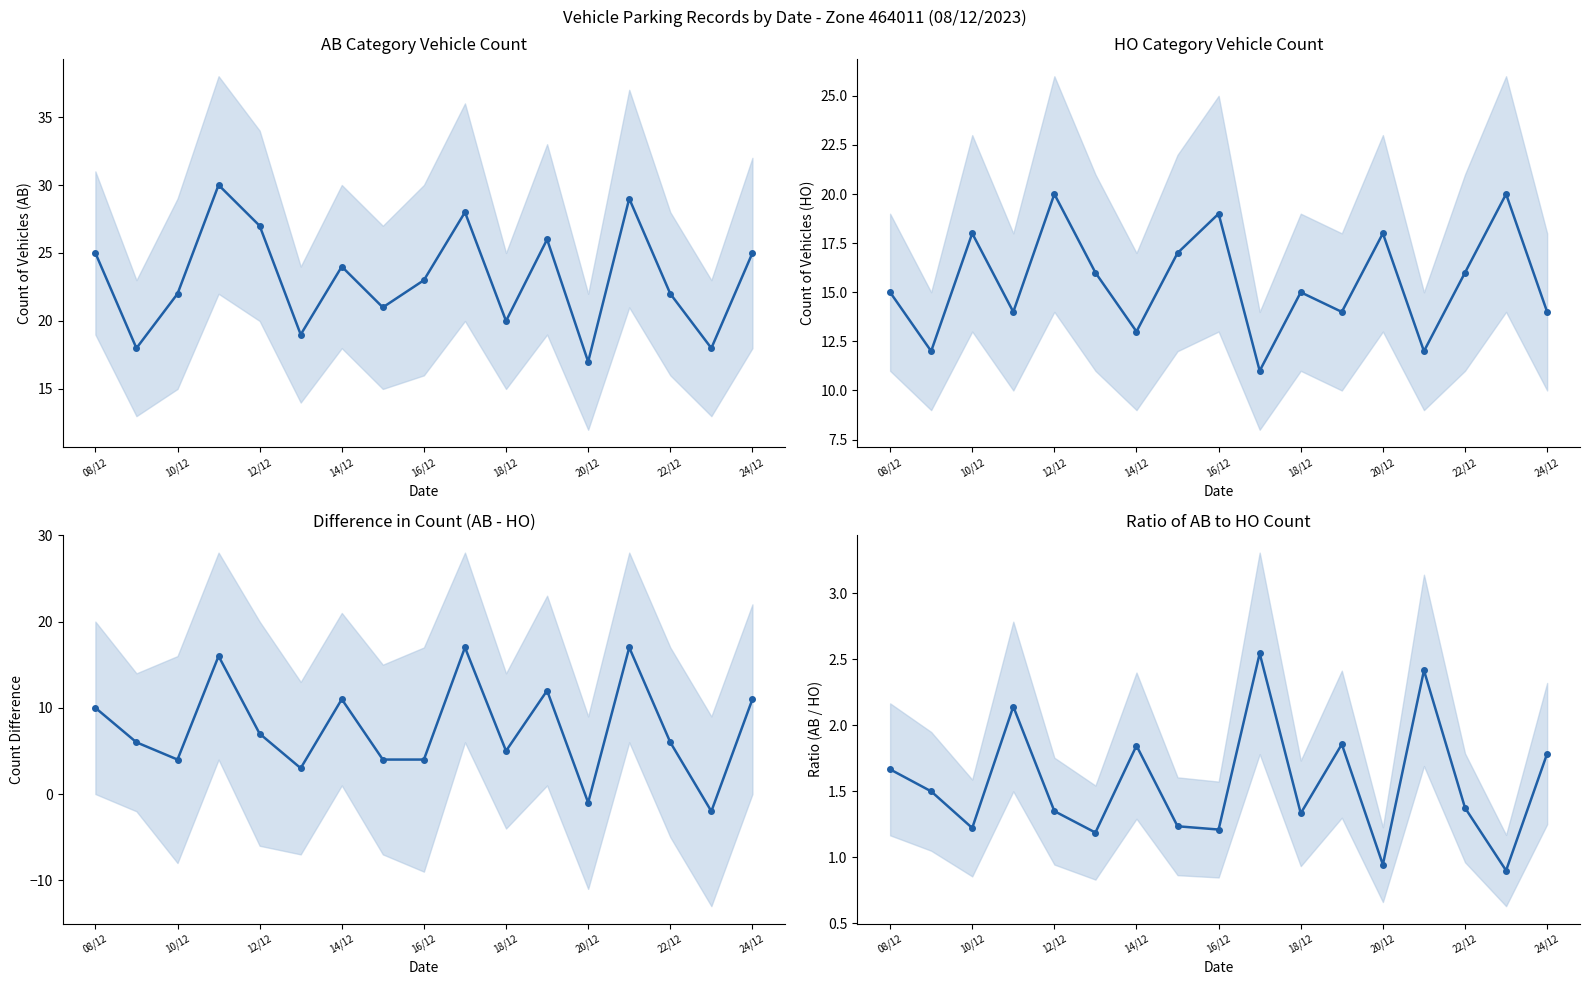

The value of AB category count at 10/12 is 10.3. True or false?

False